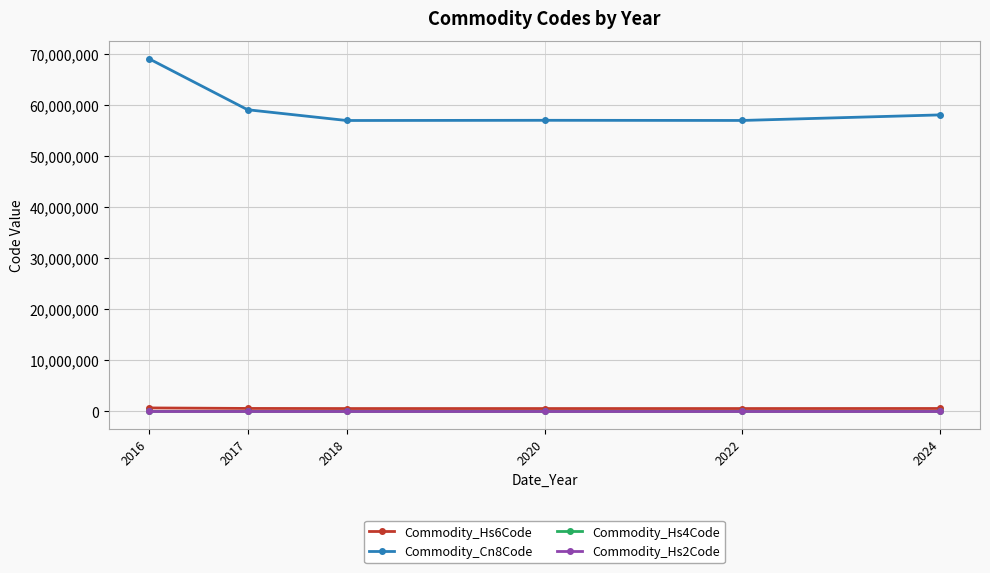

What is the difference between the Commodity_Cn8Code values at 2018 and 2016?

12137990